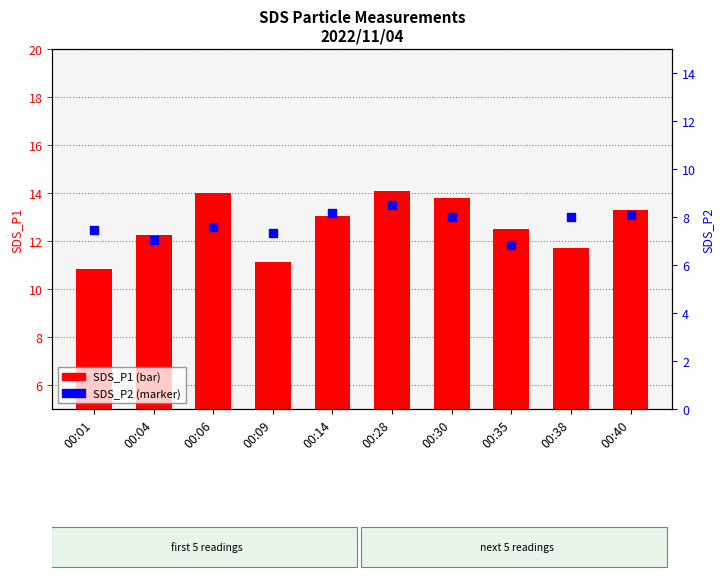

At how many categories does at least one series exceed 13?

5